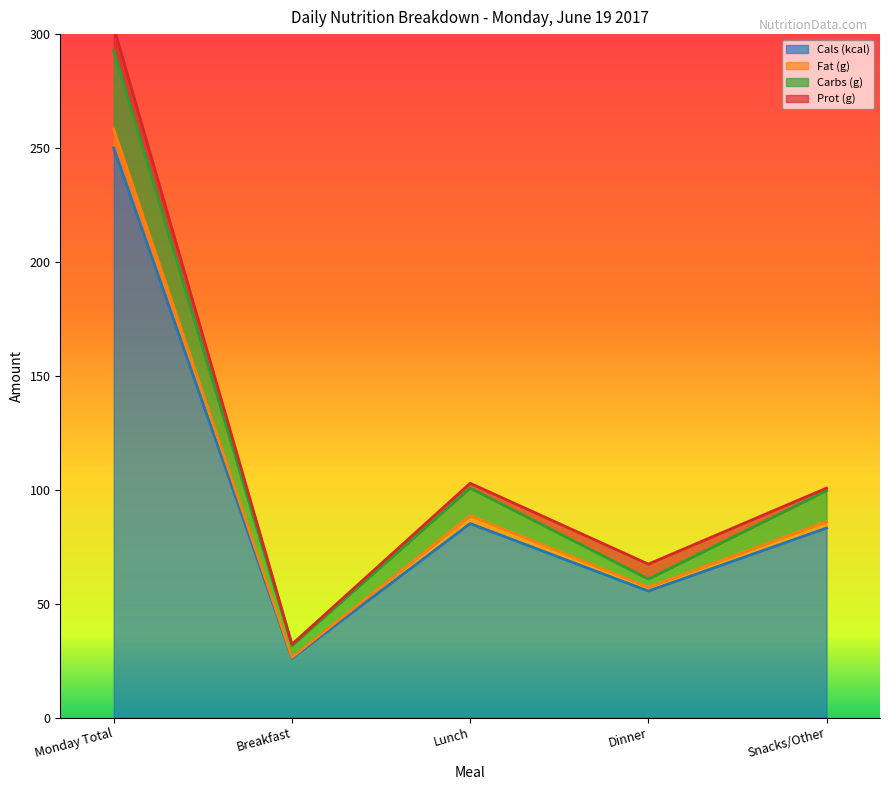

What is the label of the 5th point from the right?

Monday Total